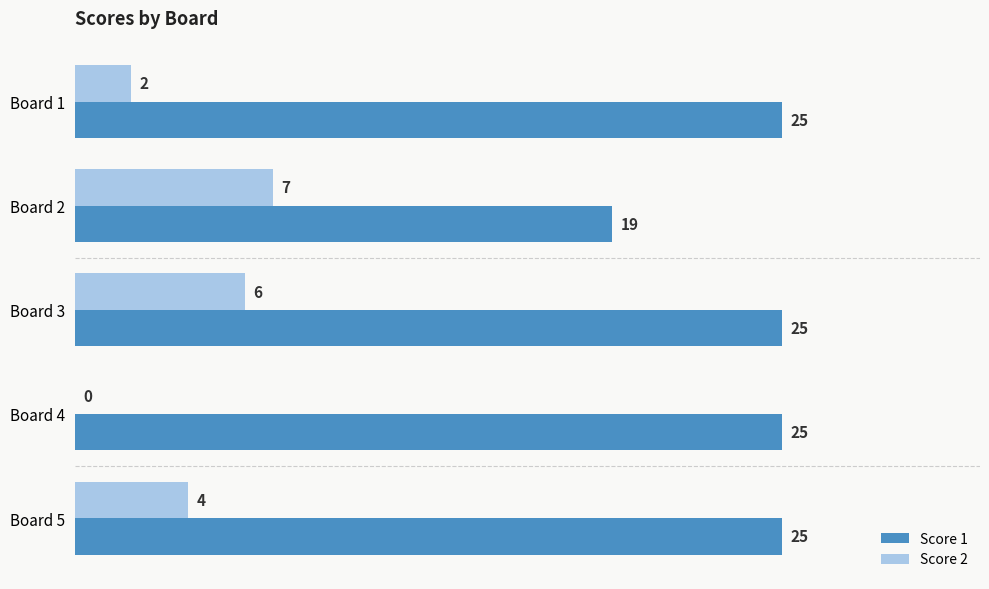

Is it true that Score 1 equals 25 at Board 4?

True